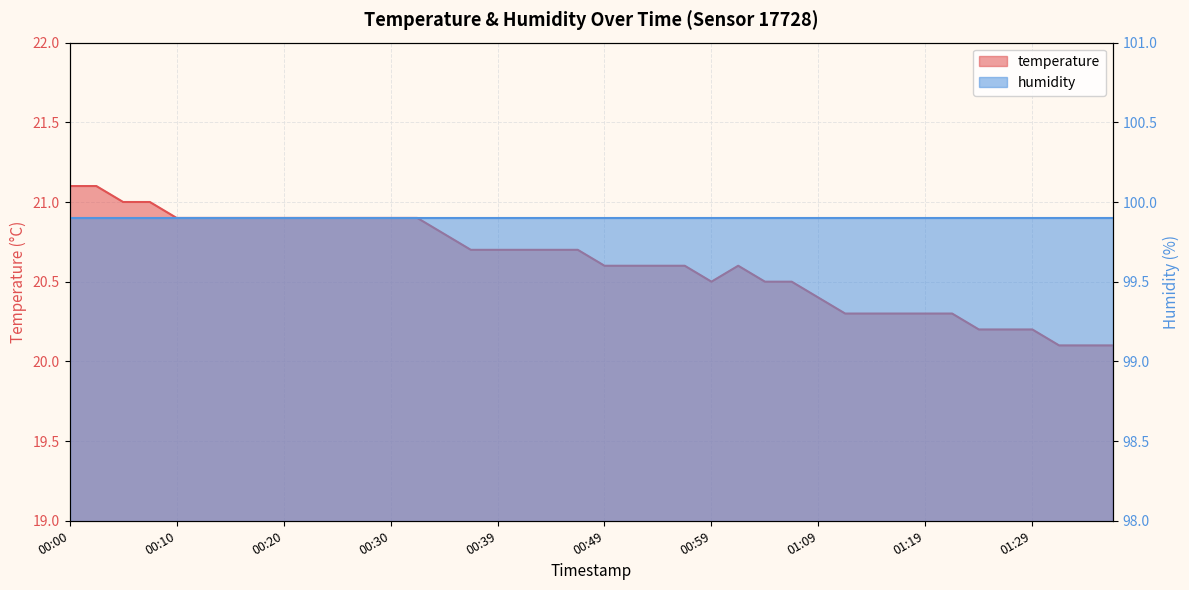

At which category does the chart reach its minimum across all series?

01:32